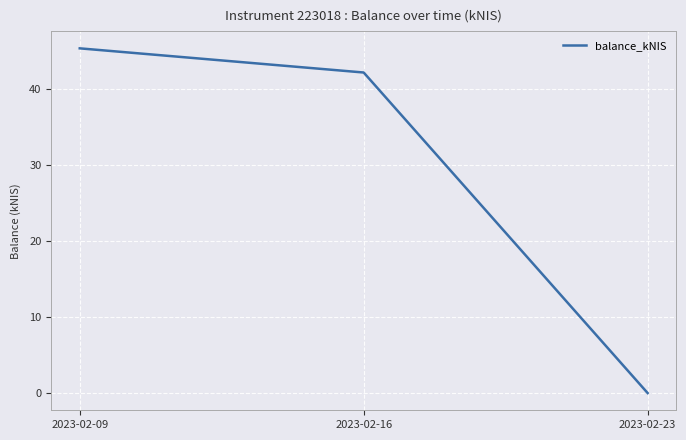

What value does the data have at 2023-02-09?

45.4